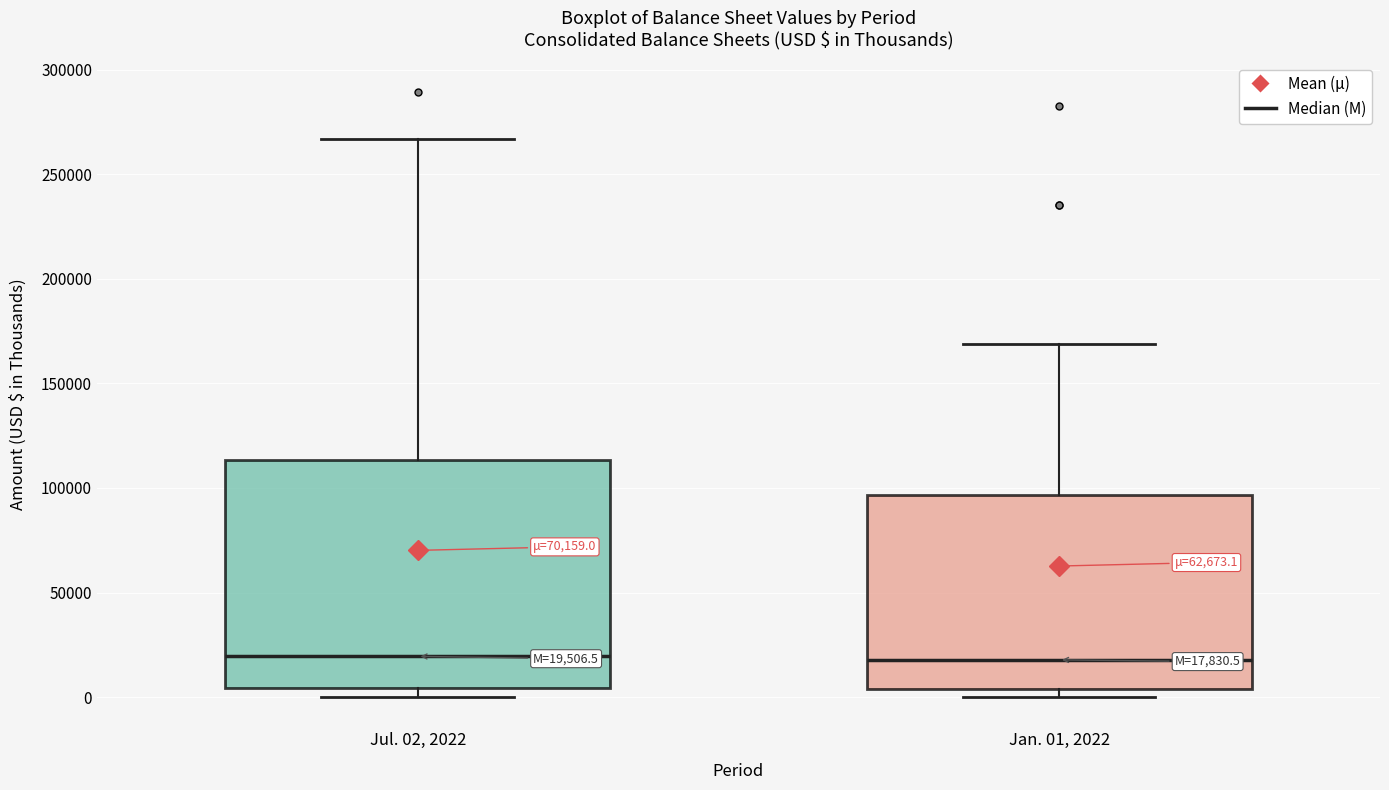

Which box is the tallest, from its lower edge to its upper edge?

Jul. 02, 2022